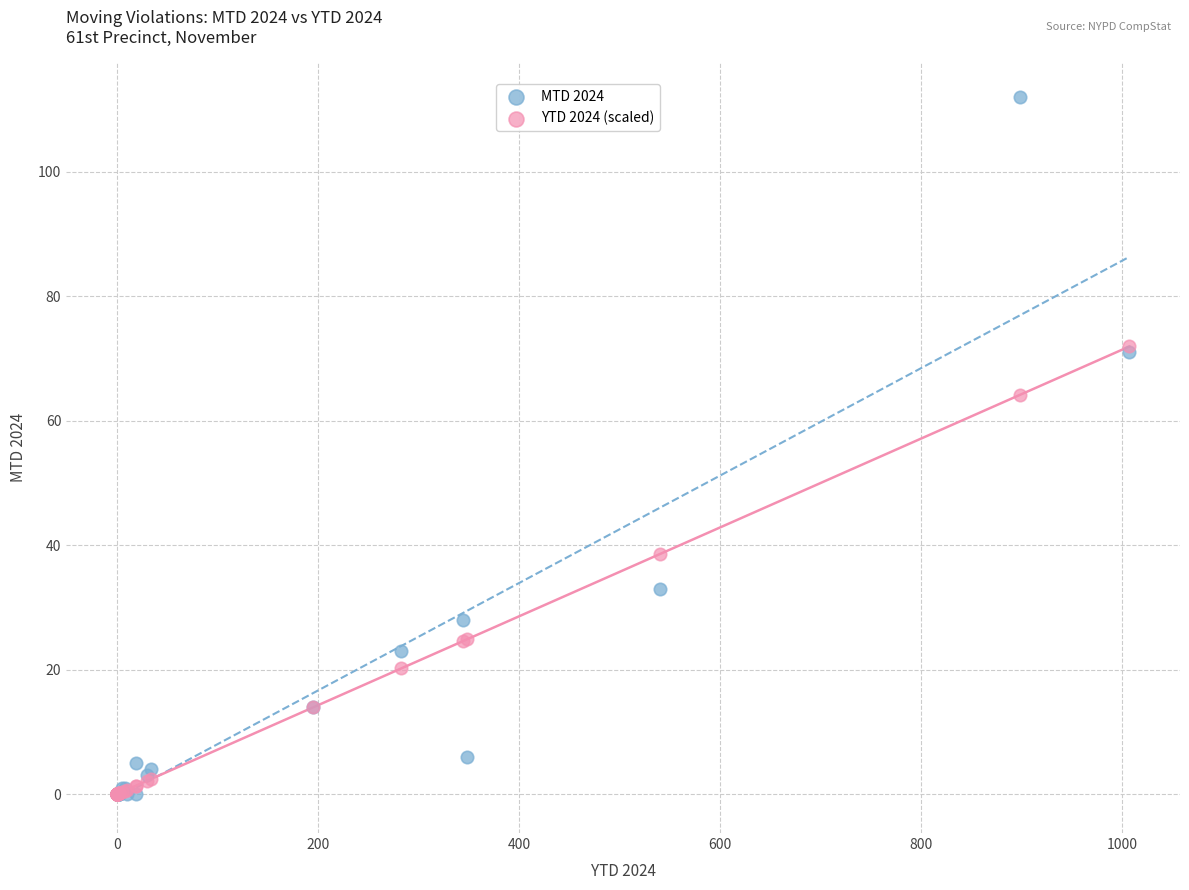

Across all series, what Y value is closest to 56?

64.1